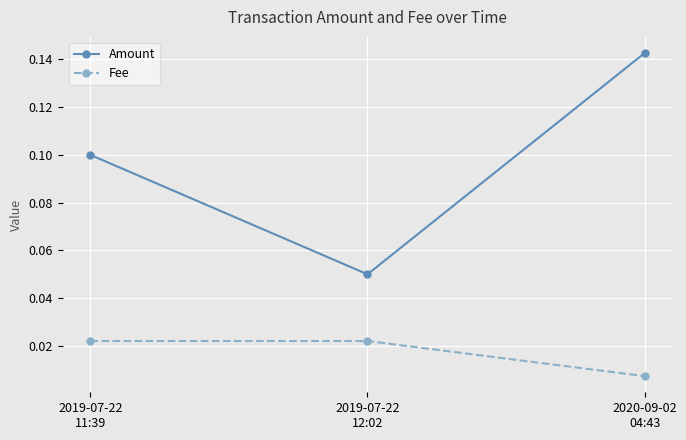

Does the chart have visible grid lines?

Yes